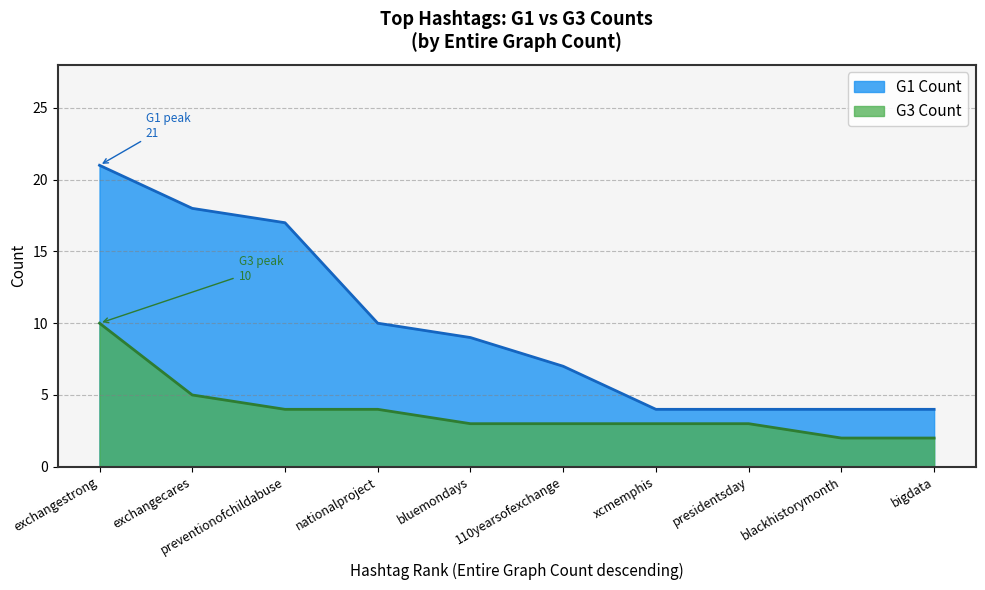

True or false: G3 Count and G1 Count cross at least once.

False